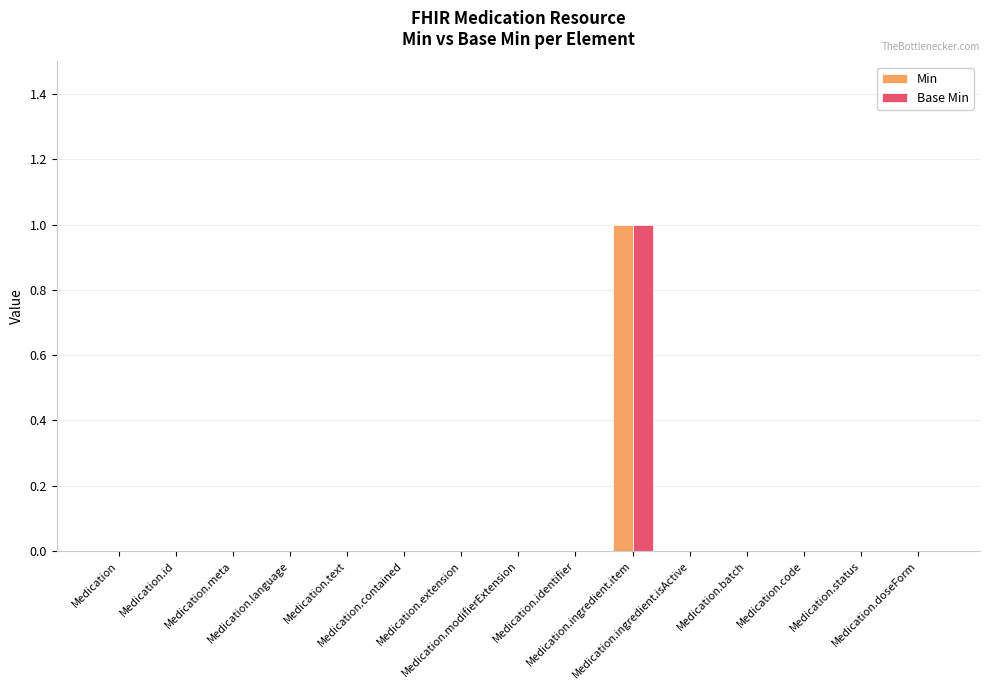

What is the sum of all Base Min values?

1